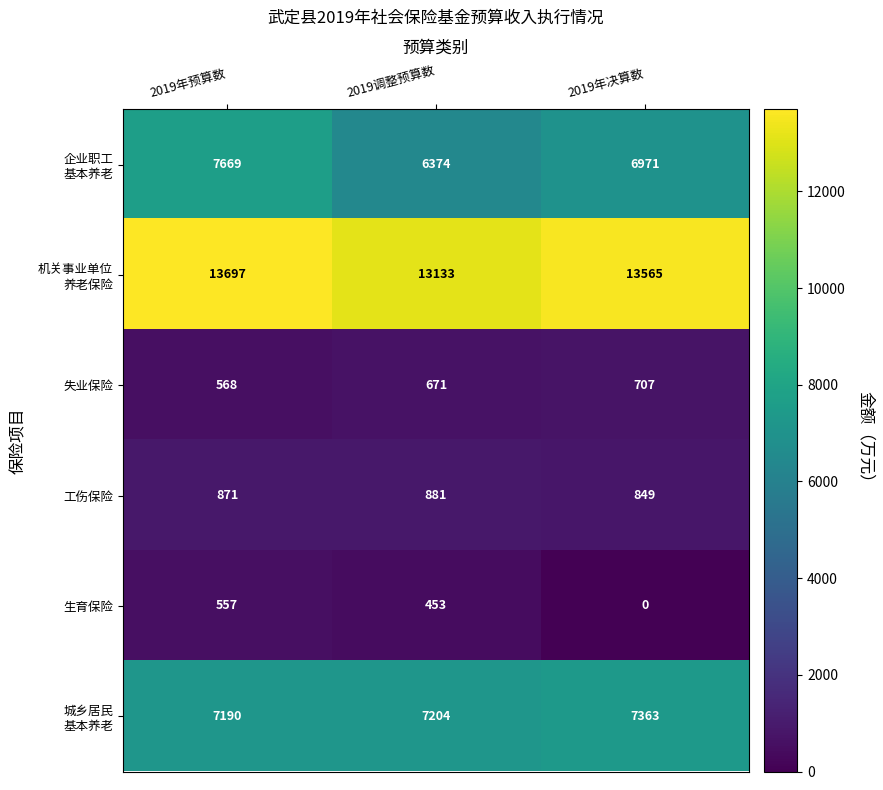

What is the difference between the highest and lowest values at 2019调整预算数?

12680